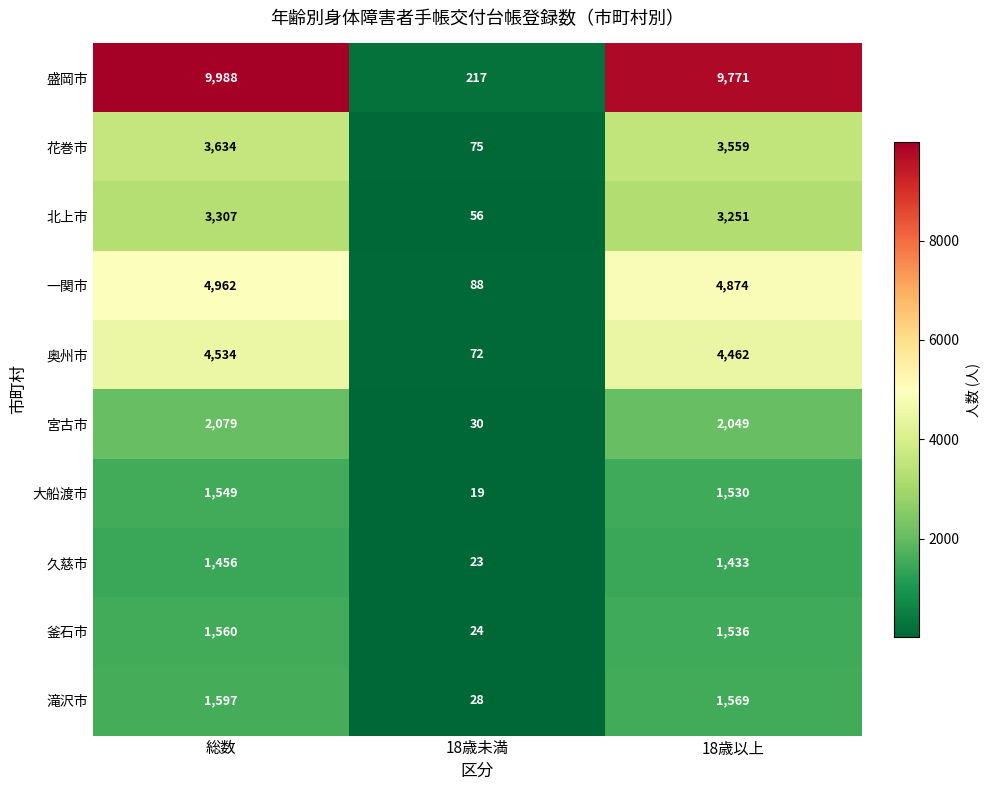

What is the total value across all series at 18歳未満?

632